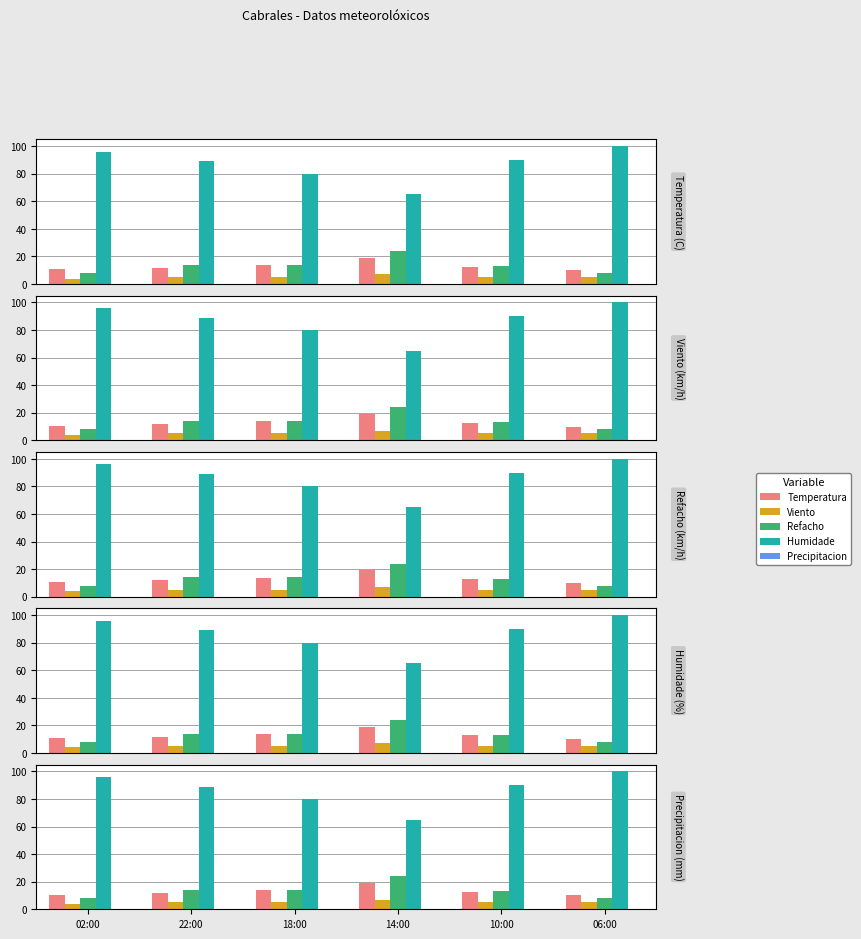

How many groups of bars are there?

6